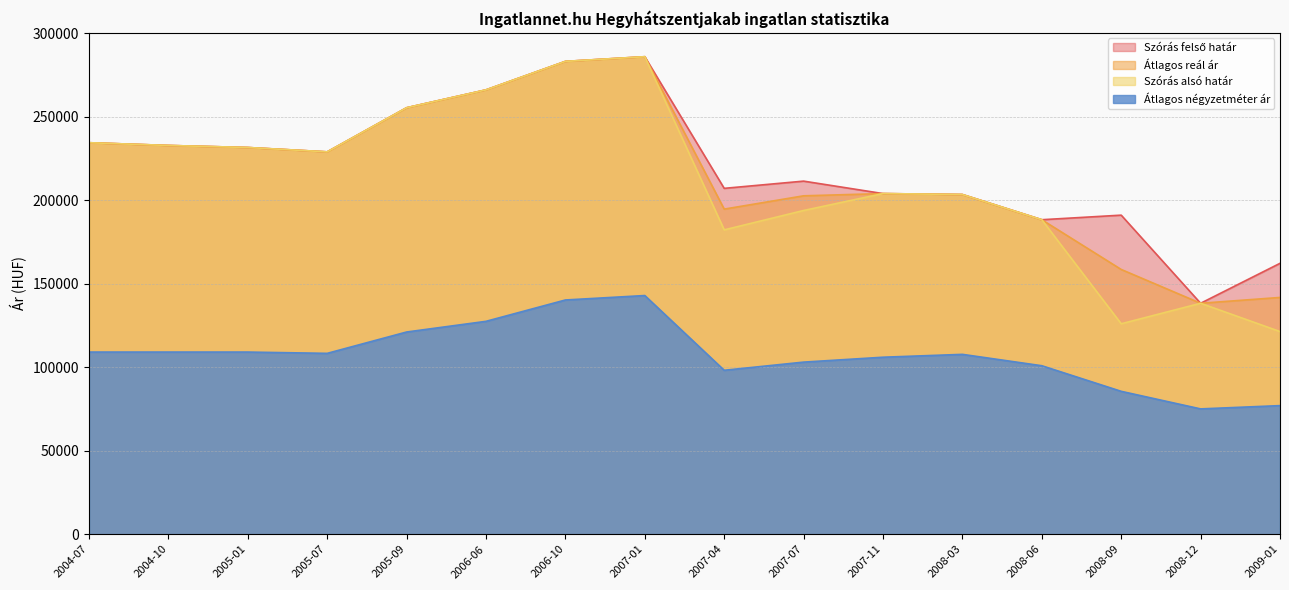

Reading right to left, what are all the values shown in this chart?

Szórás felső határ: 162230	138311	191086	188350	203437	204006	211461	207136	285976	283177	266118	255405	228994	231602	232822	234470
Átlagos reál ár: 141801	138311	158560	188350	203437	204006	202668	194701	285976	283177	266118	255405	228994	231602	232822	234470
Szórás alsó határ: 121372	138311	126034	188350	203437	204006	193875	182266	285976	283177	266118	255405	228994	231602	232822	234470
Átlagos négyzetméter ár: 77017	75053	85571	100904	107714	106000	103069	98184	142941	140283	127495	121101	108314	109090	109090	109090